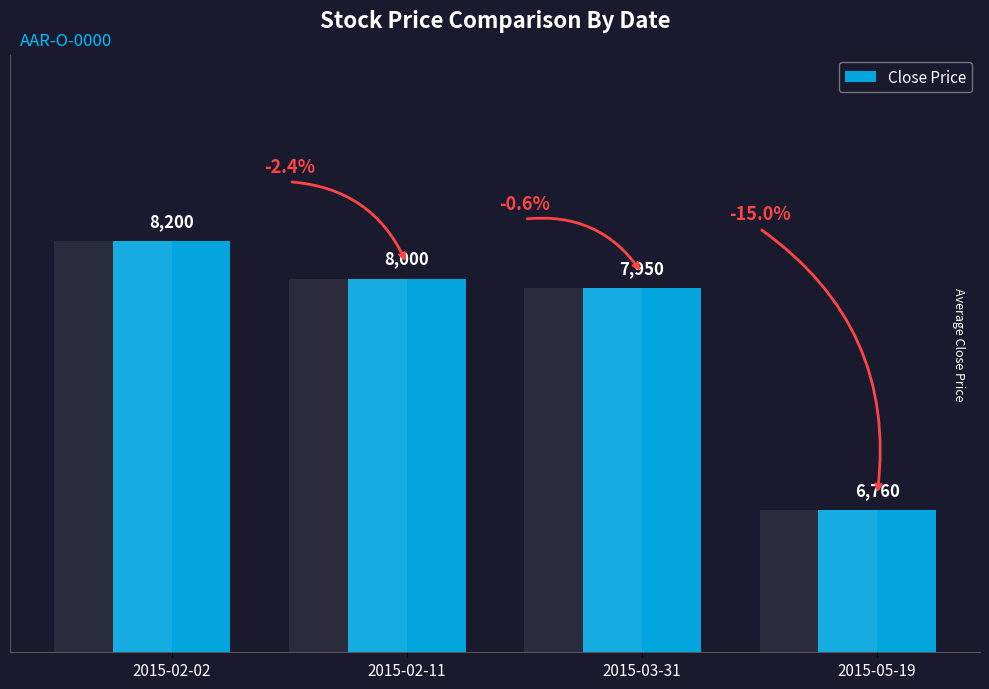

What is the sum of the values at 2015-03-31 and 2015-02-02?

16150